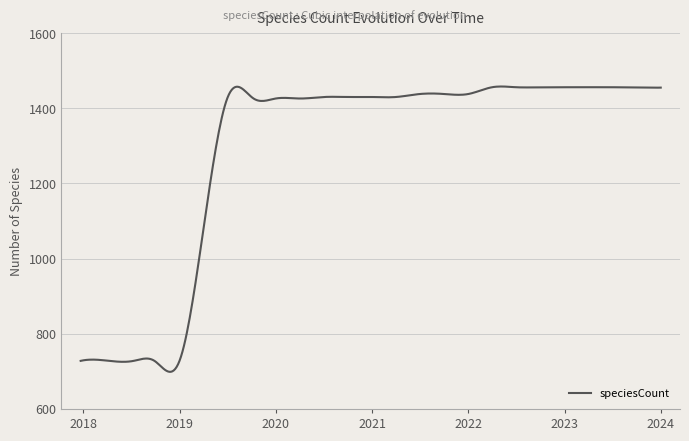

What is the greatest value displayed?

1458.0